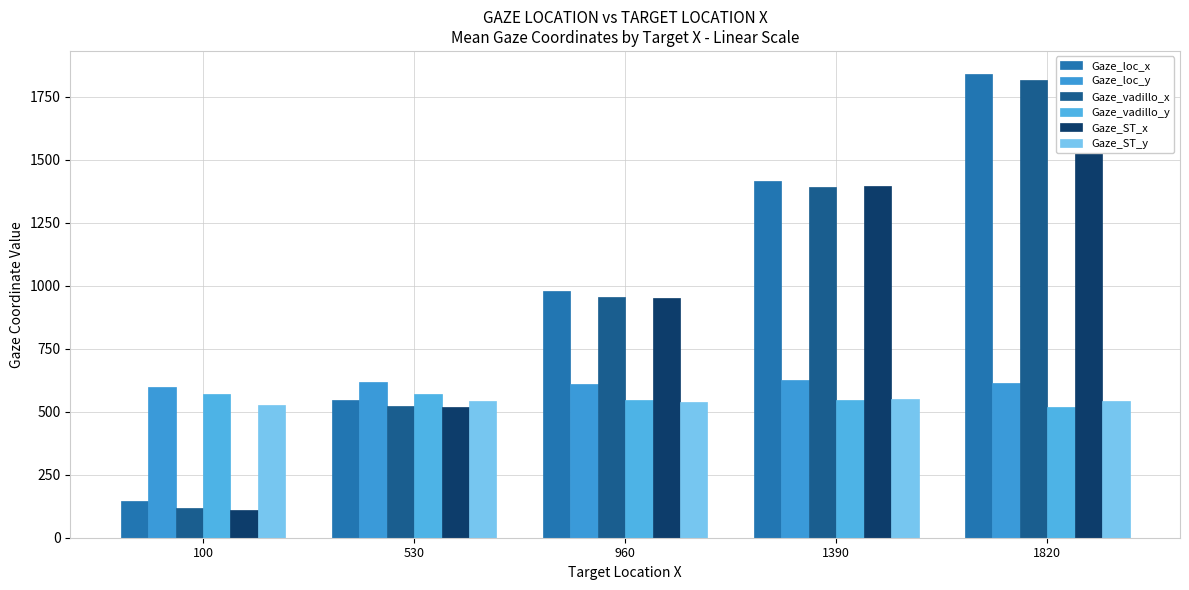

Is the value of Gaze_vadillo_y at 960 greater than the value of Gaze_loc_y at 960?

No